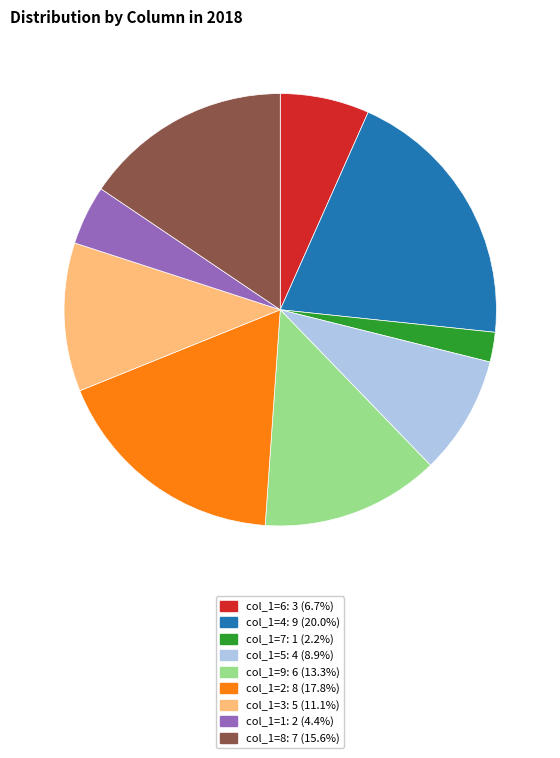

Is there any slice that represents more than half of the pie?

No